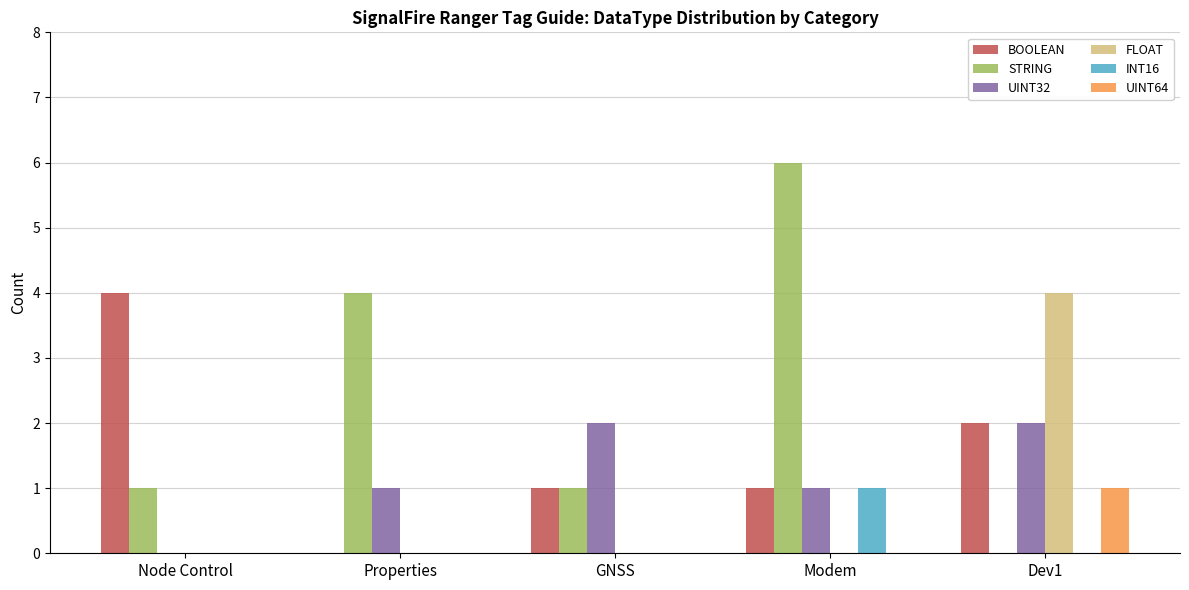

Is the value of UINT32 at Properties greater than the value of STRING at Properties?

No